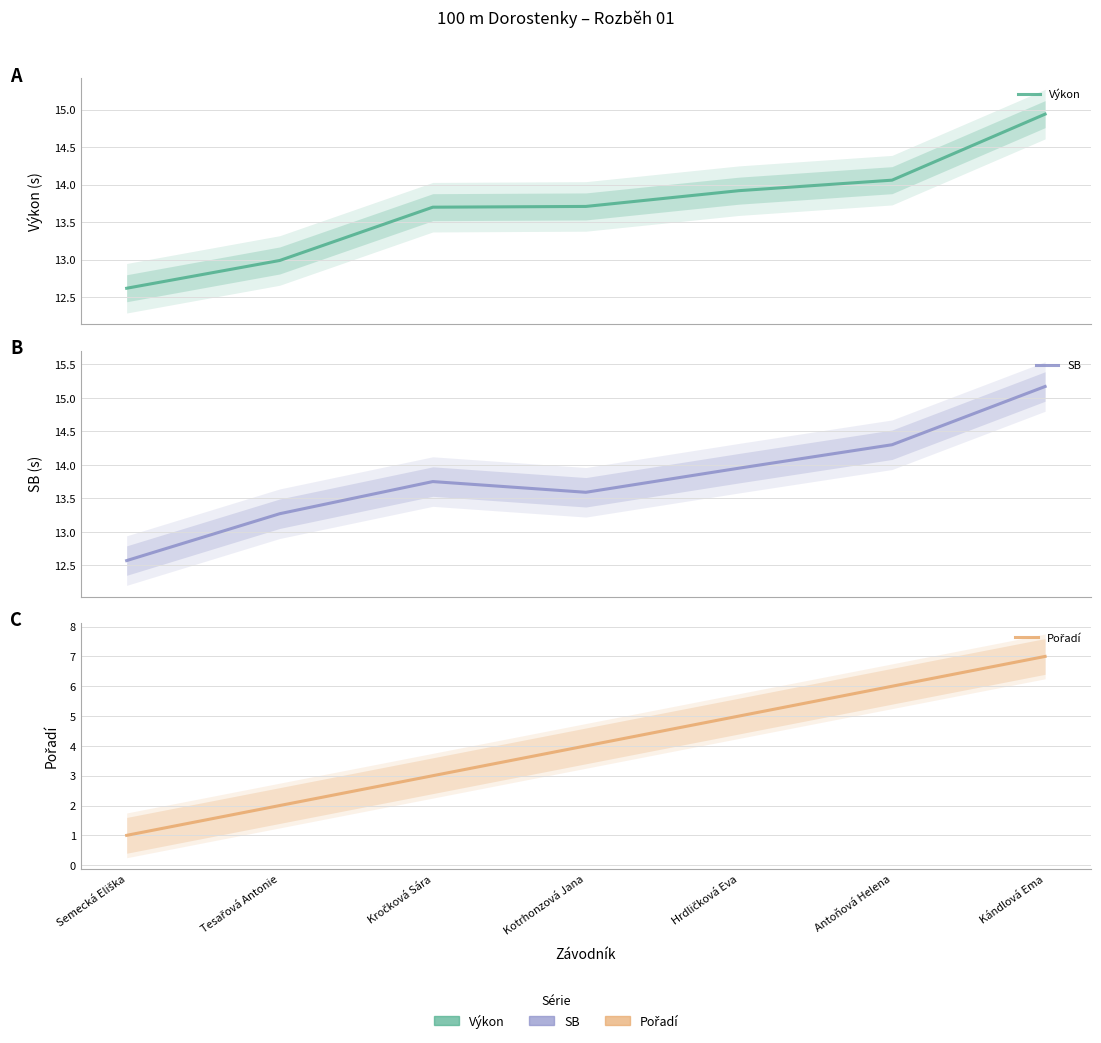

At which category does the chart reach its peak across all series?

Kándlová Ema